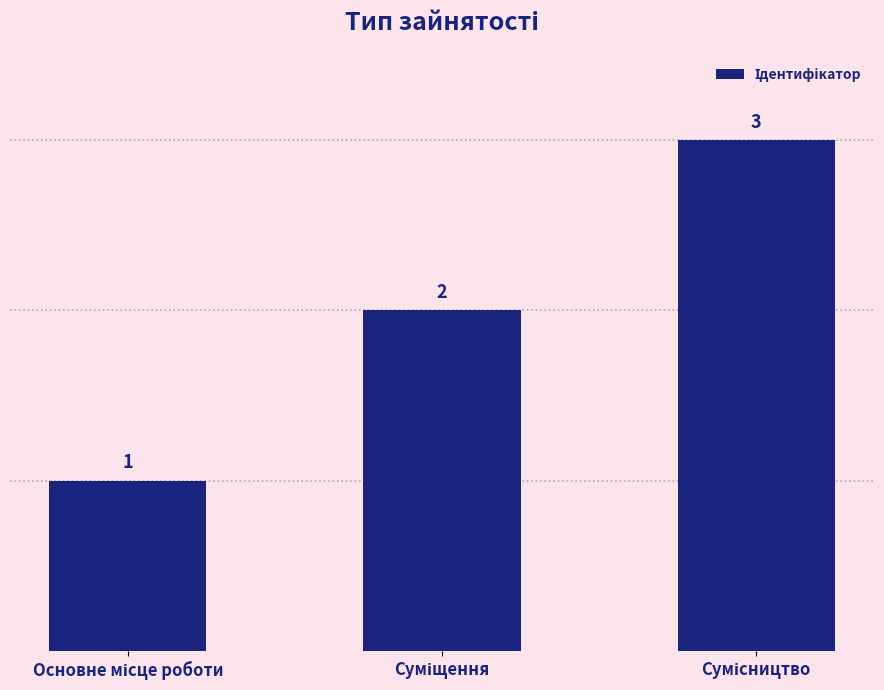

What is the value of the 2nd bar from the left?

2